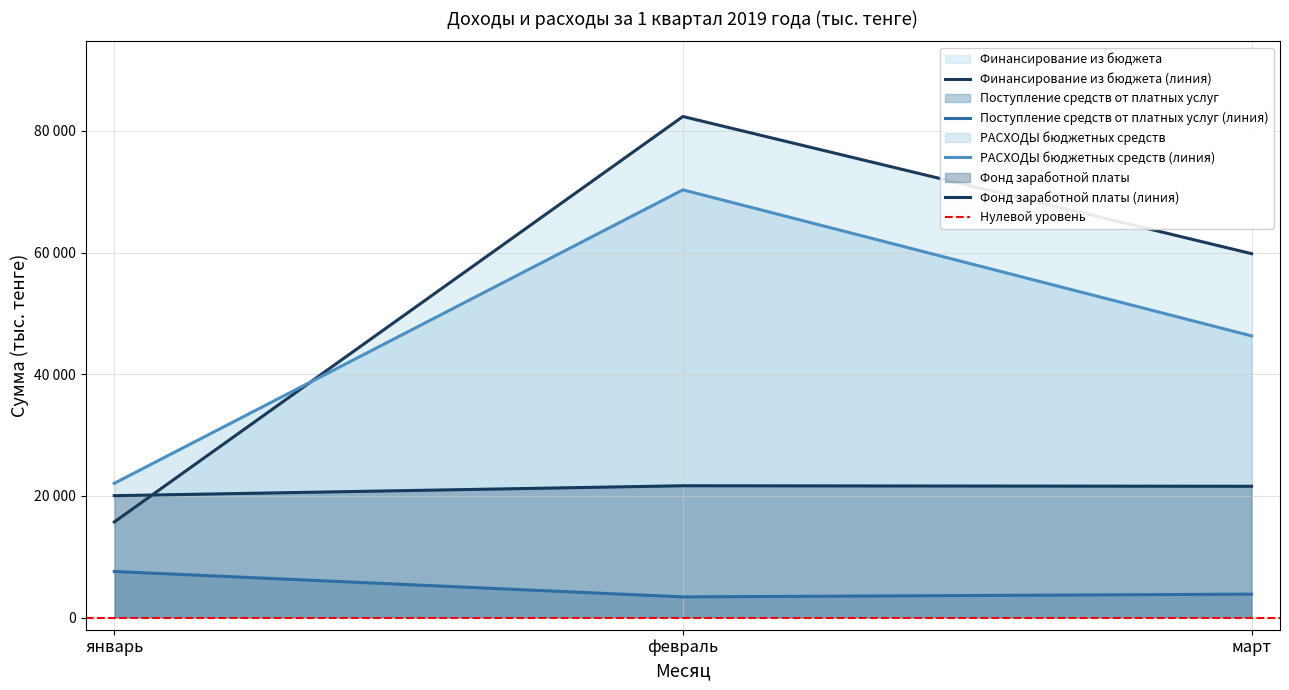

At март, list the series in order from smallest to largest.

Поступление средств от платных услуг, Фонд заработной платы, РАСХОДЫ бюджетных средств, Финансирование из бюджета